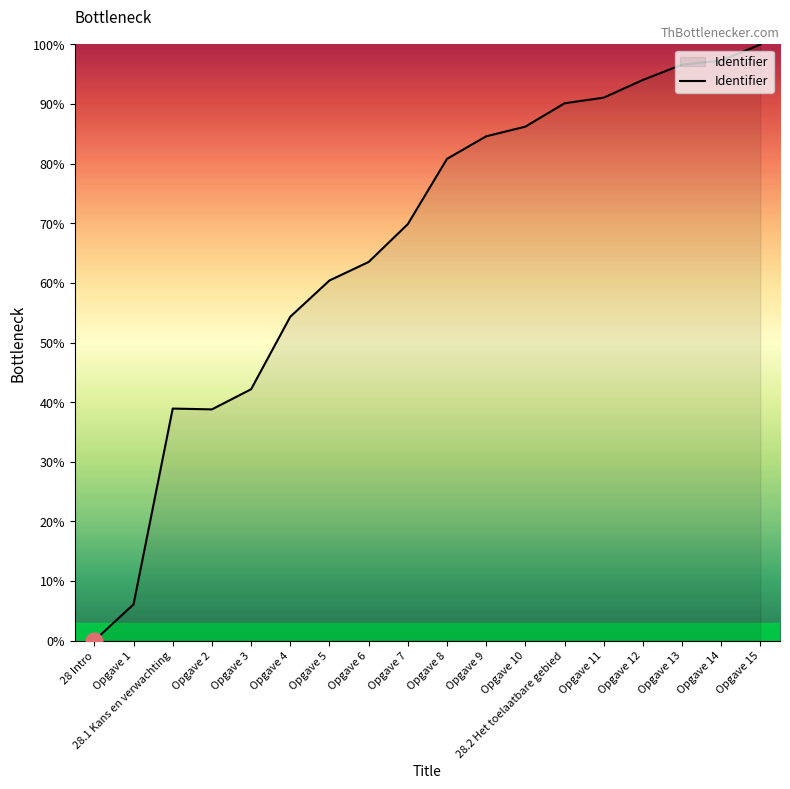

What is the difference between the second highest and minimum values?

97.3